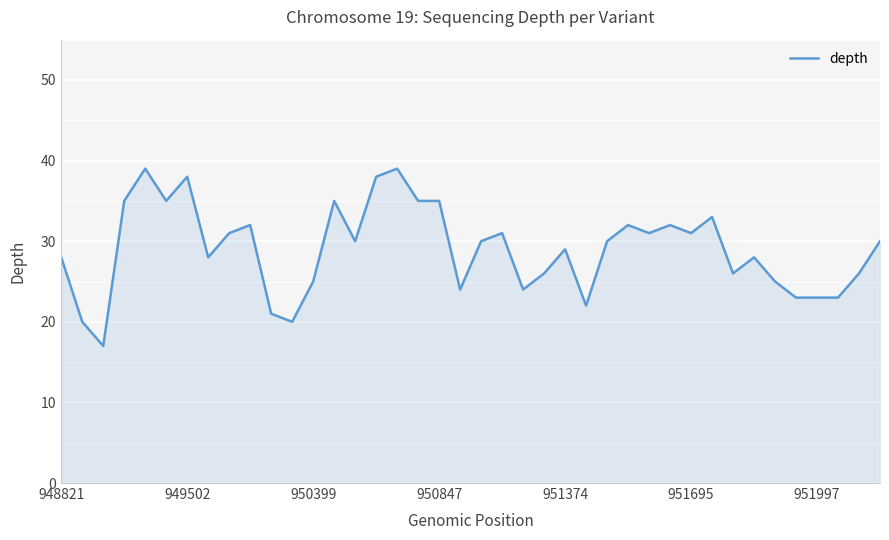

What is the difference between the maximum and second lowest values?

19